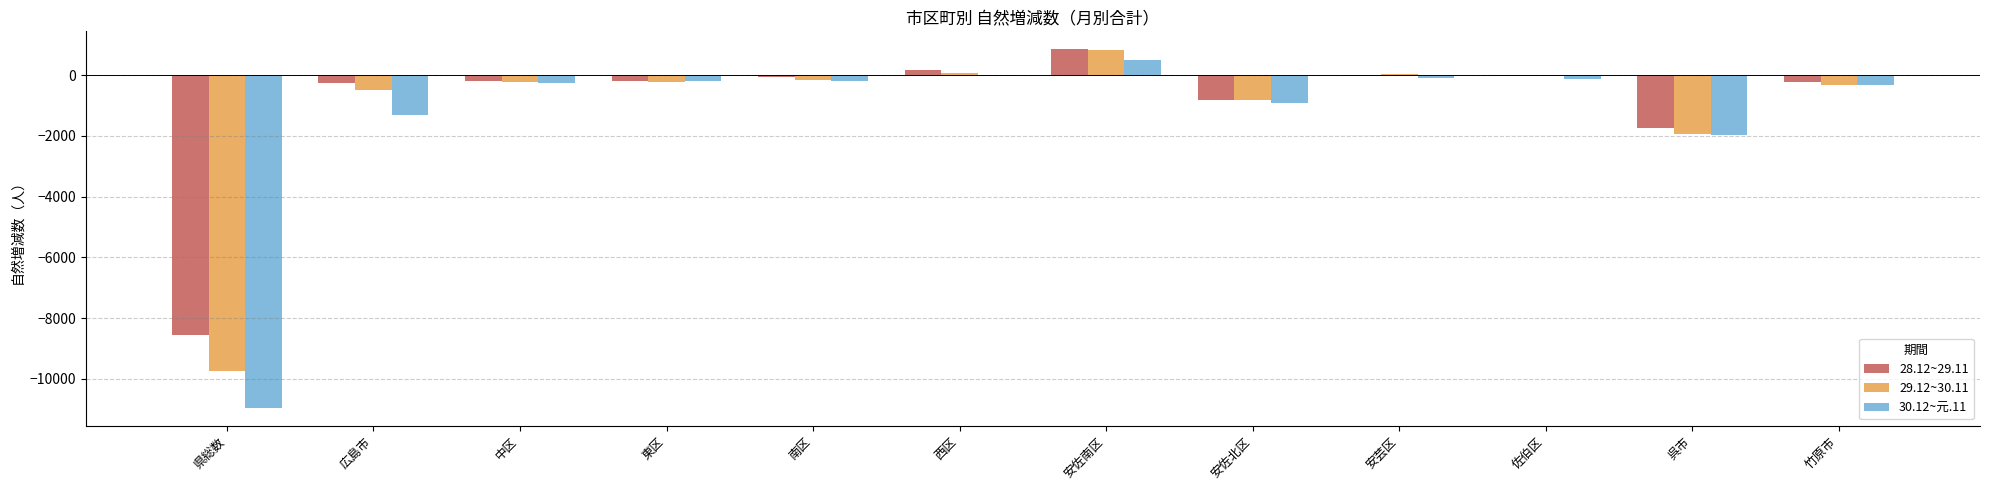

What is the sum of all 28.12~29.11 values?

-11061